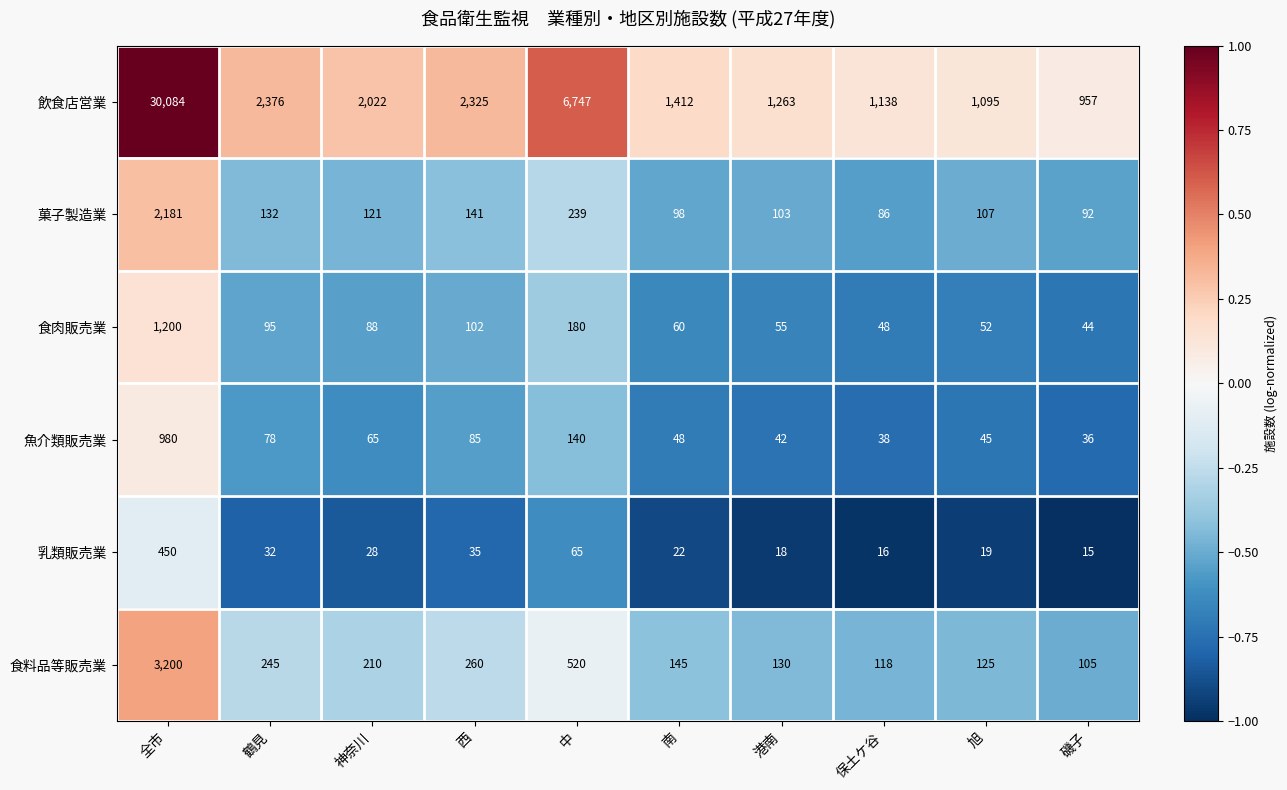

What is the difference between the maximum and minimum values in the 飲食店営業 series?

29127